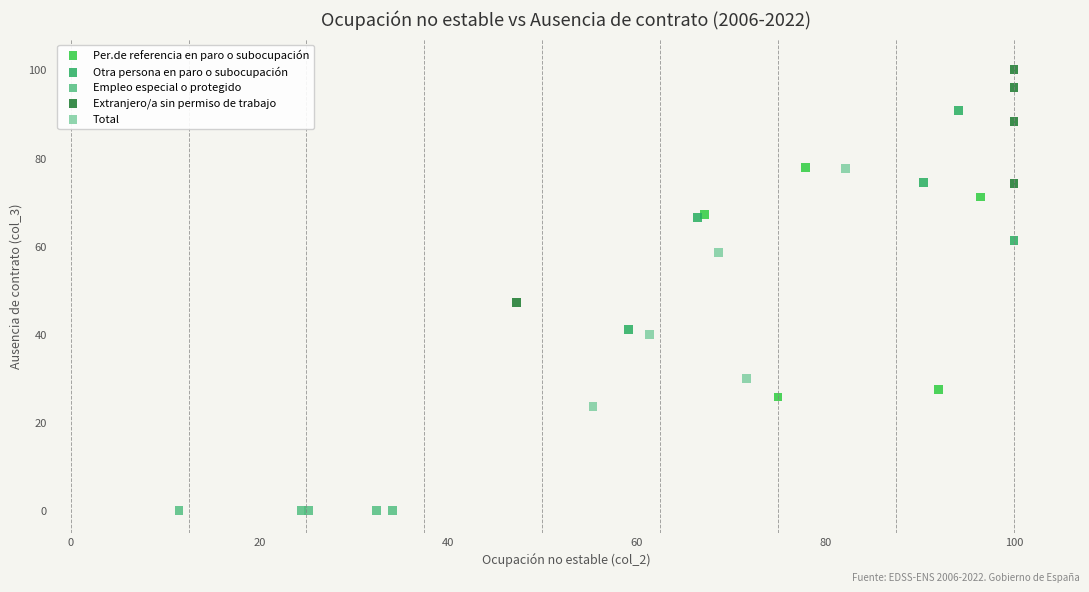

Which series reaches the minimum Y coordinate?

Empleo especial o protegido